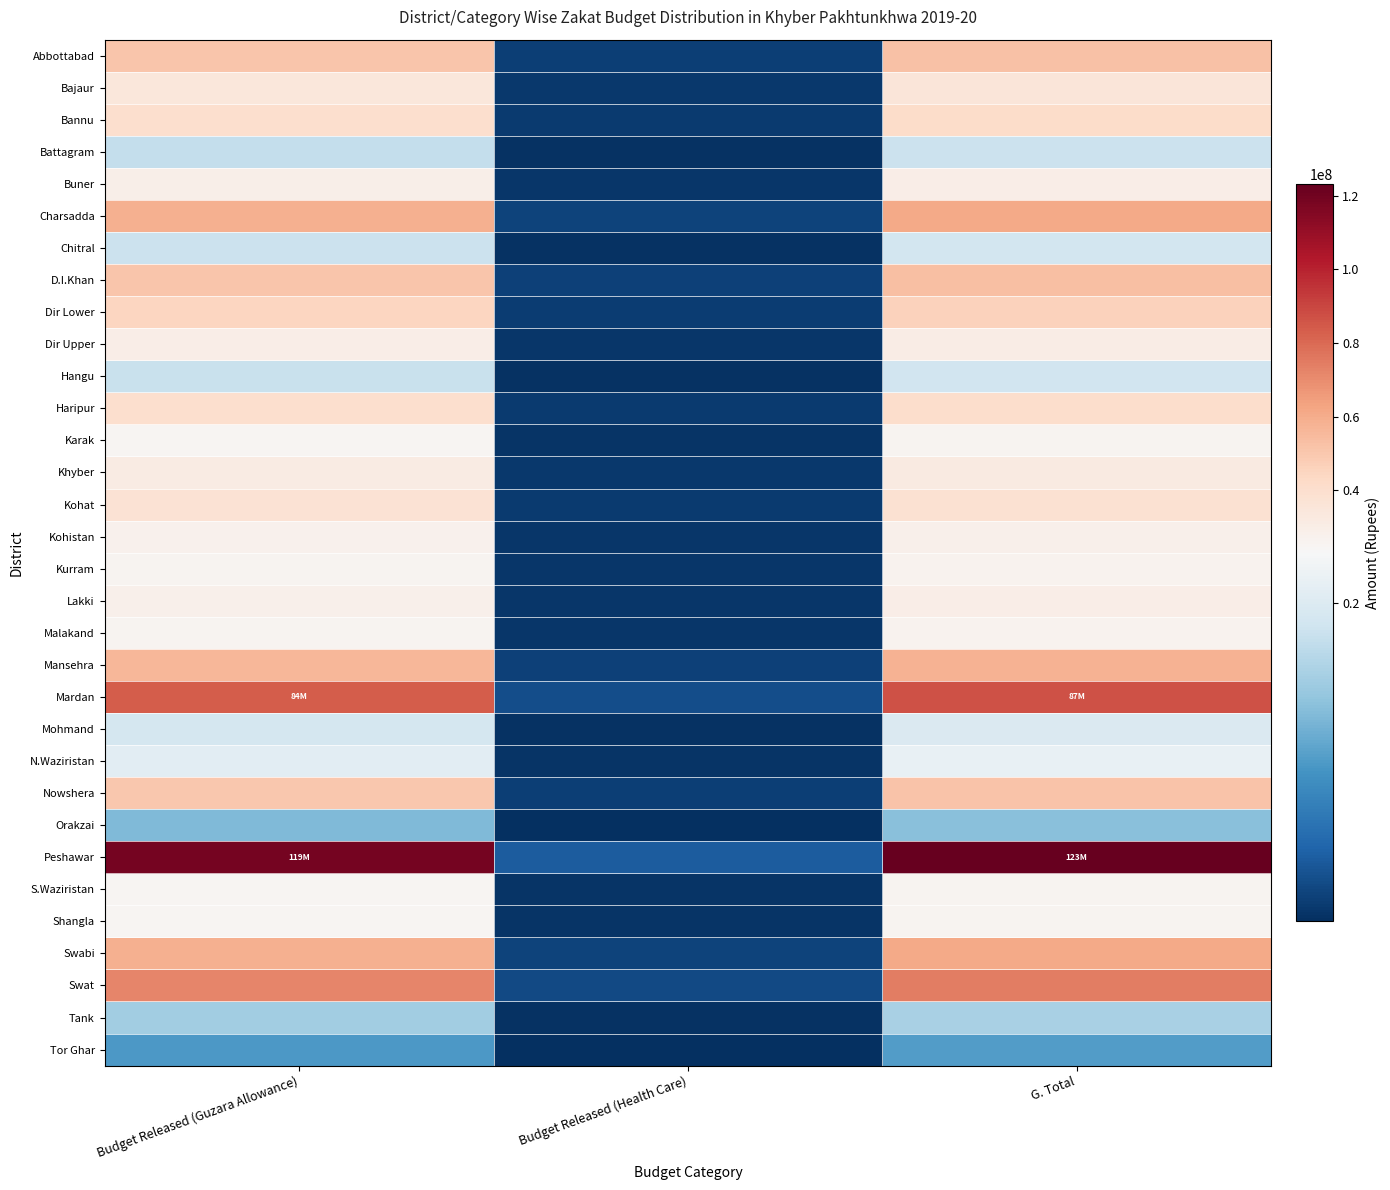

Which series has the largest range (max minus min)?

Peshawar